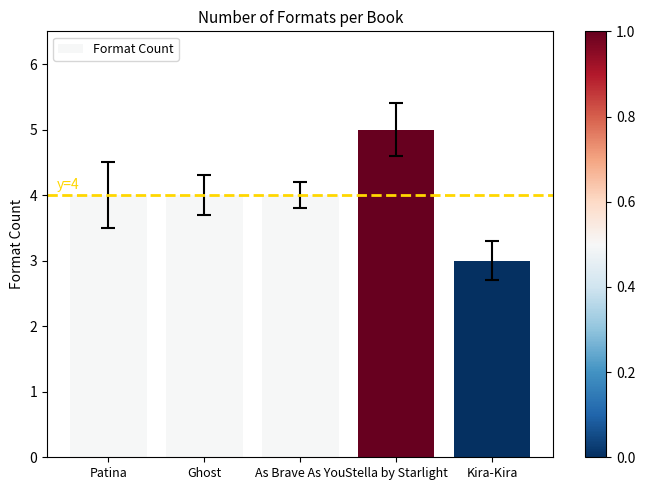

What is the greatest value displayed?

5